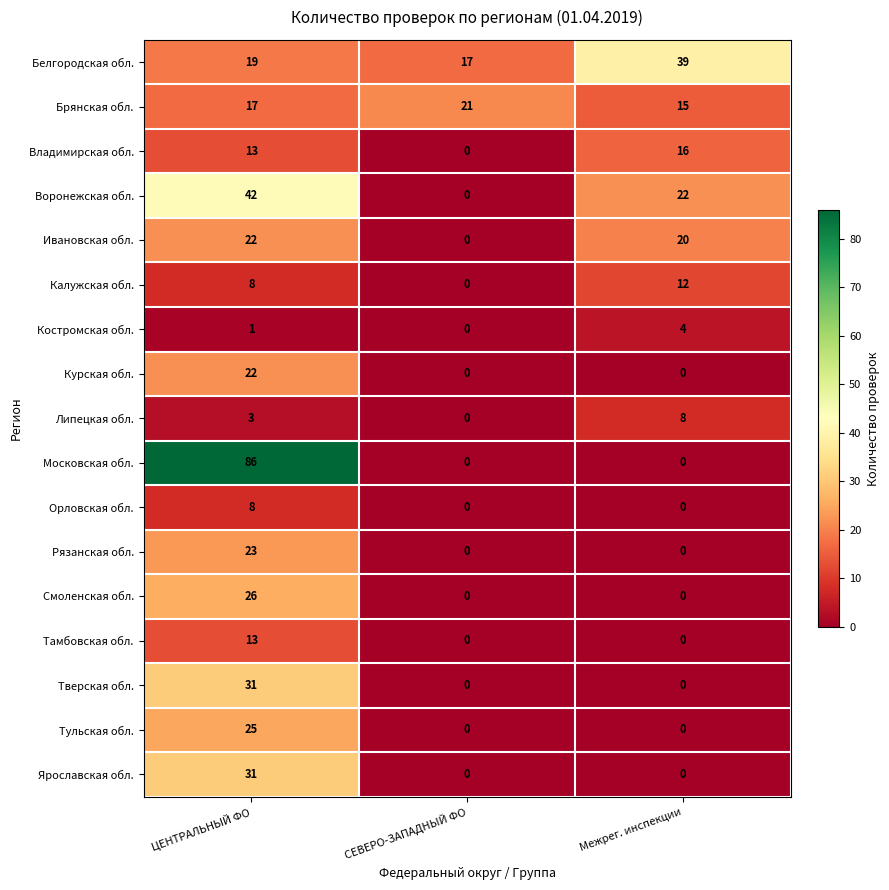

How many Липецкая обл. values are between 0 and 8?

3